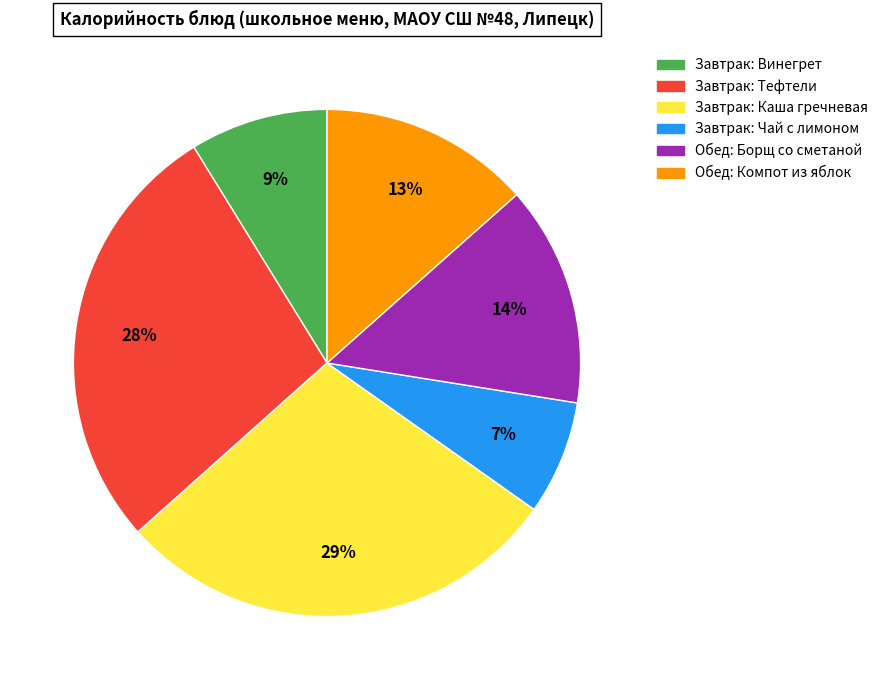

How many slices are in this pie chart?

6